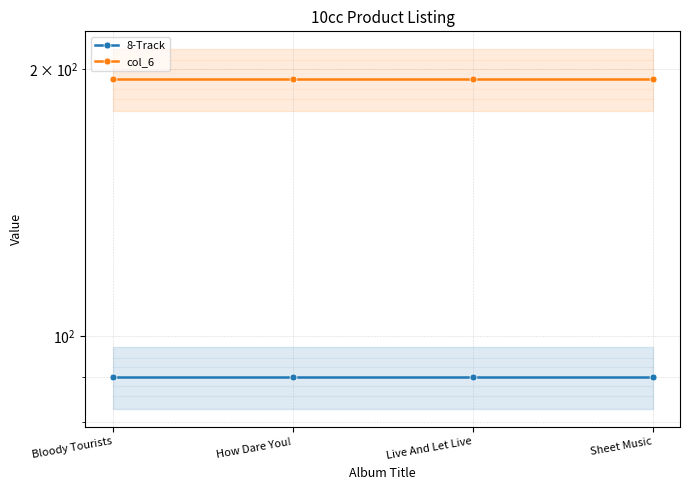

List the series in order of their overall mean, lowest first.

8-Track, col_6